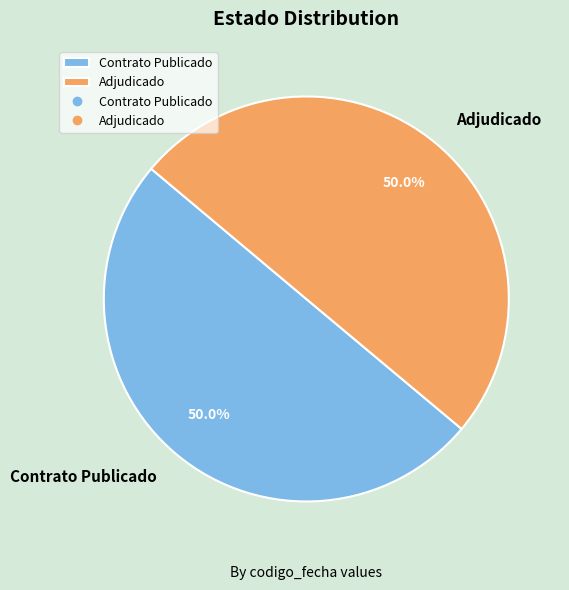

Do Adjudicado and Contrato Publicado together represent more than half of the pie?

Yes